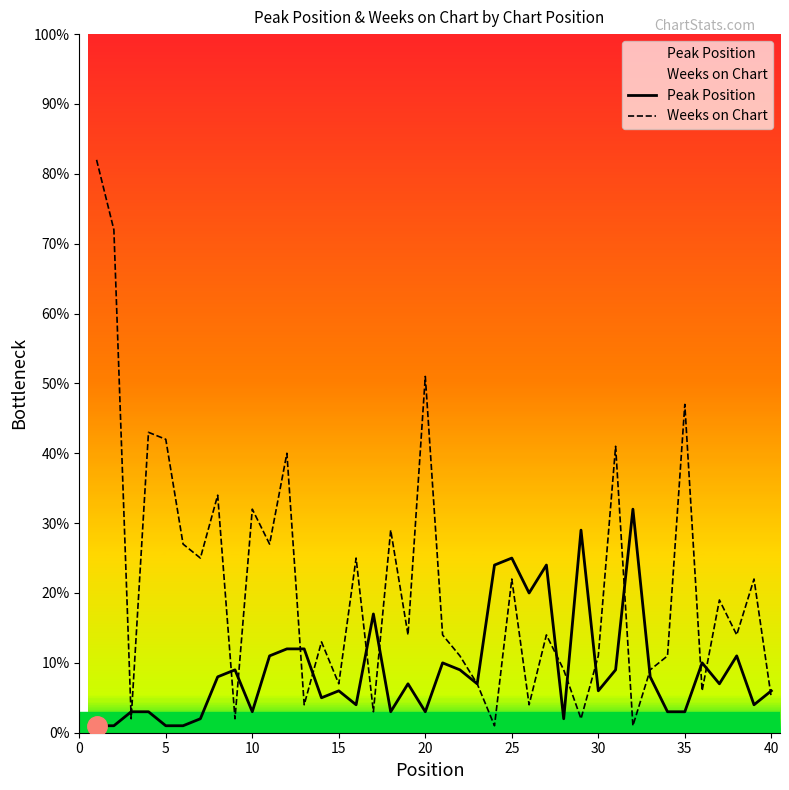

Which series has the largest range (max minus min)?

Weeks on Chart